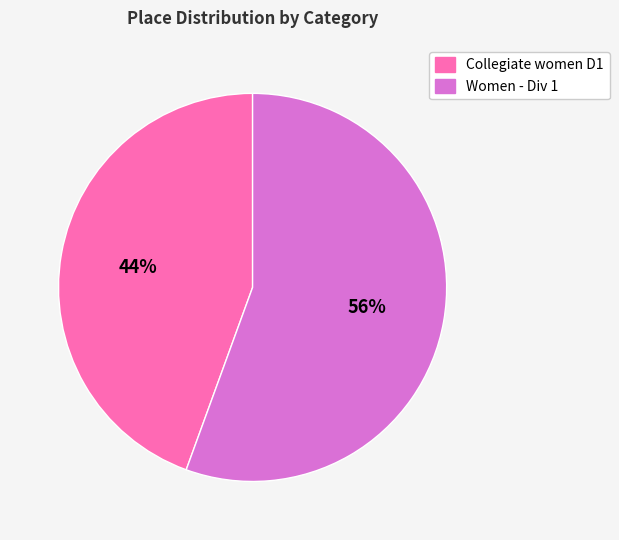

Is it true that Women - Div 1 is 56% of the pie?

True